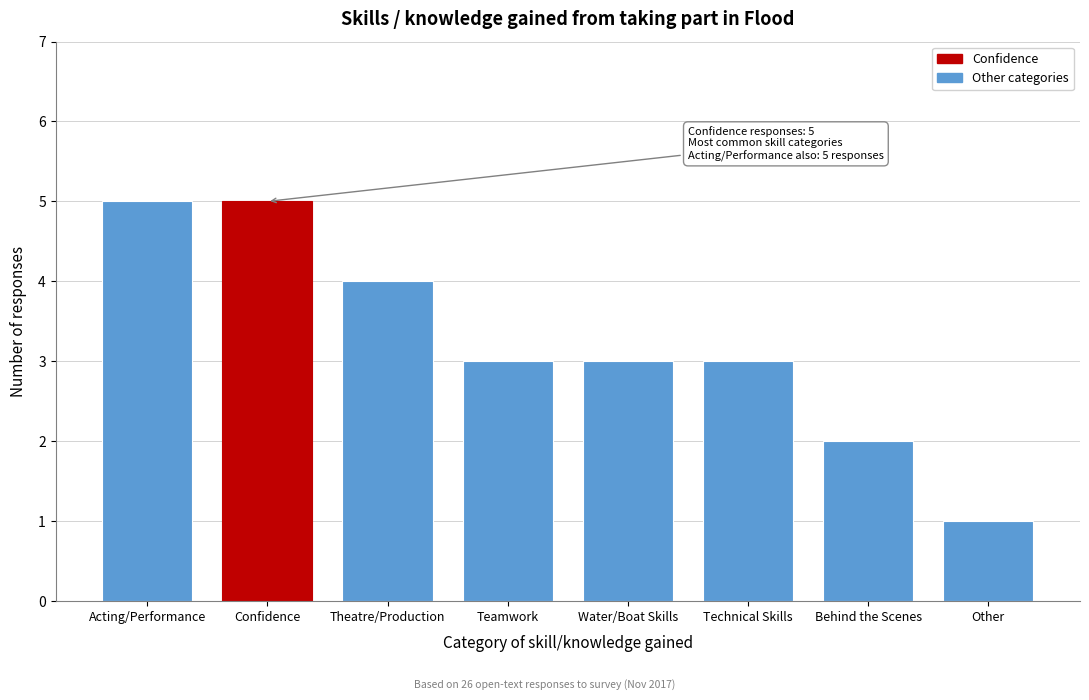

Reading left to right, transcribe all the data shown in this chart.

5	5	4	3	3	3	2	1